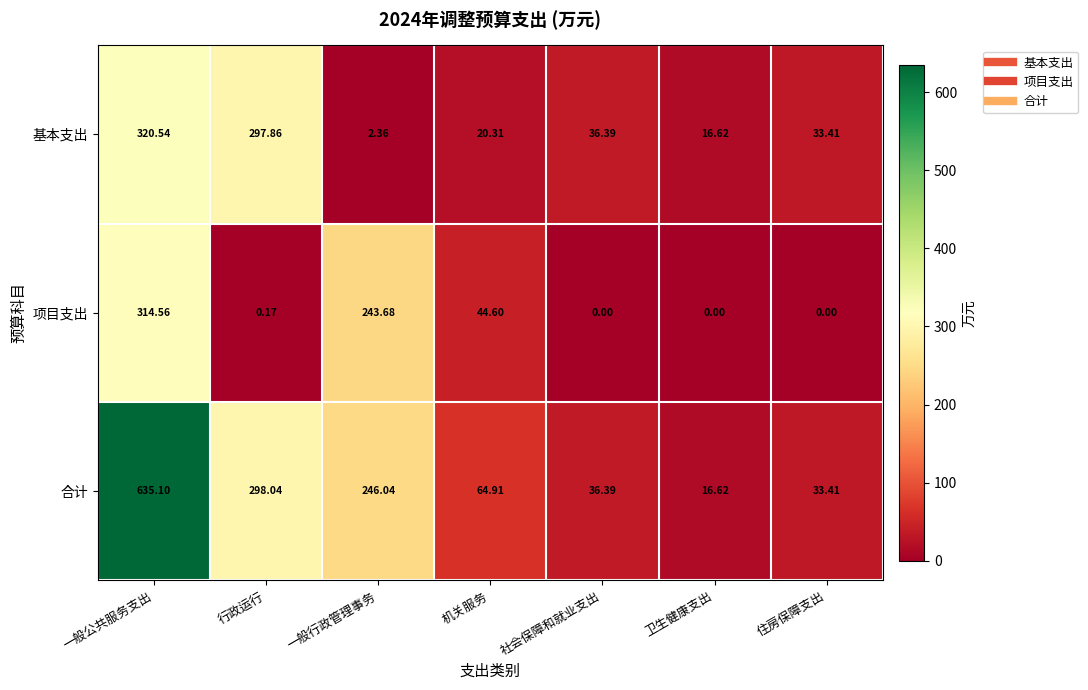

How many values in the 合计 series are below 64?

3